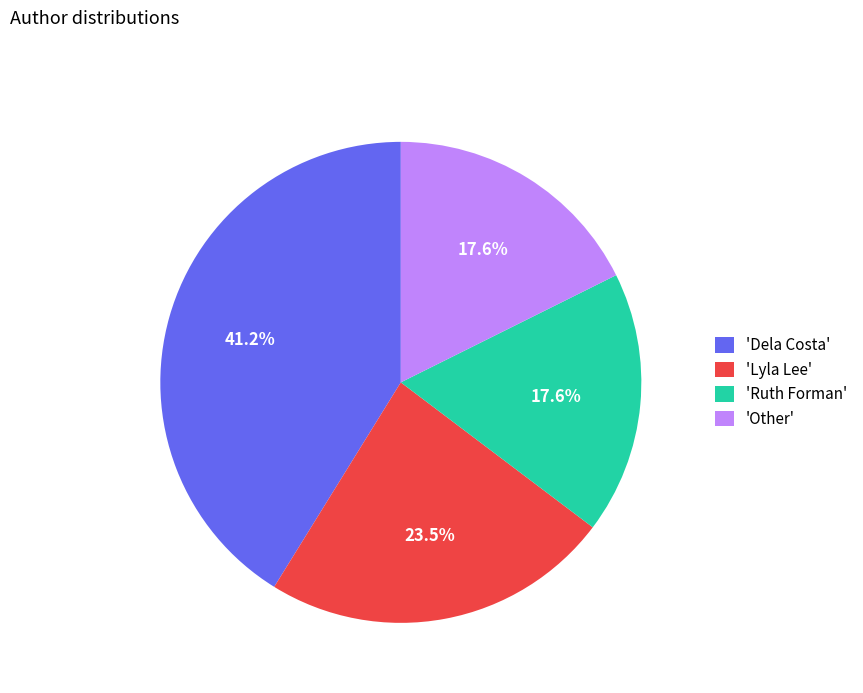

Which category has the biggest portion of the pie?

'Dela Costa'